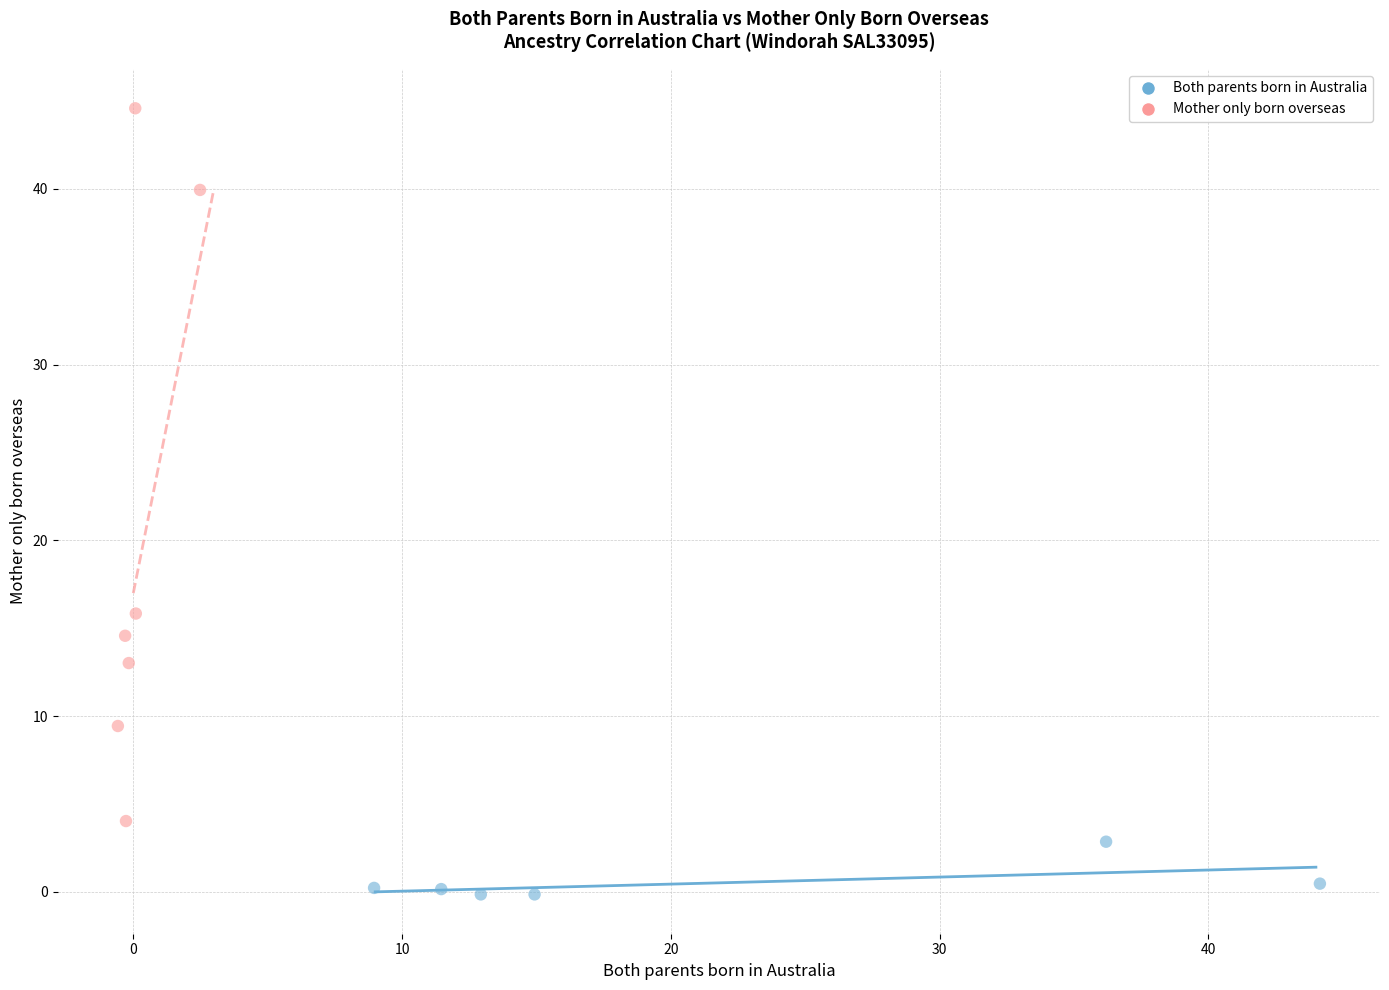

Which series reaches the minimum Y coordinate?

Both parents born in Australia